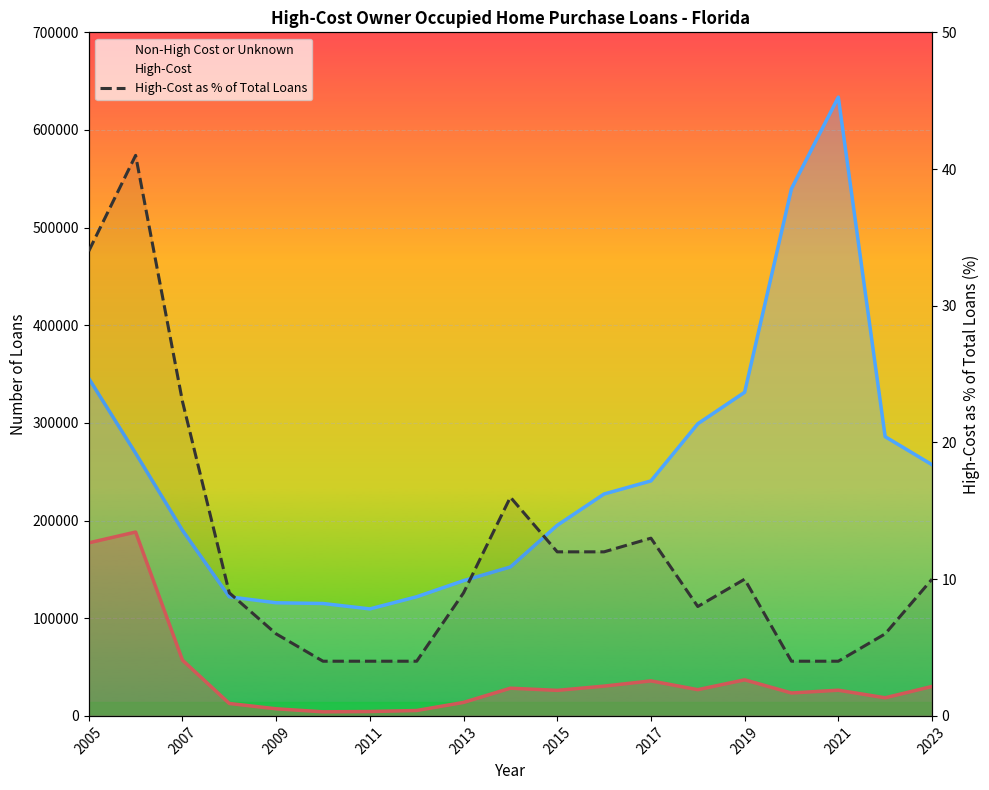

The value of Non-High Cost or Unknown at 12 is 154716. True or false?

False